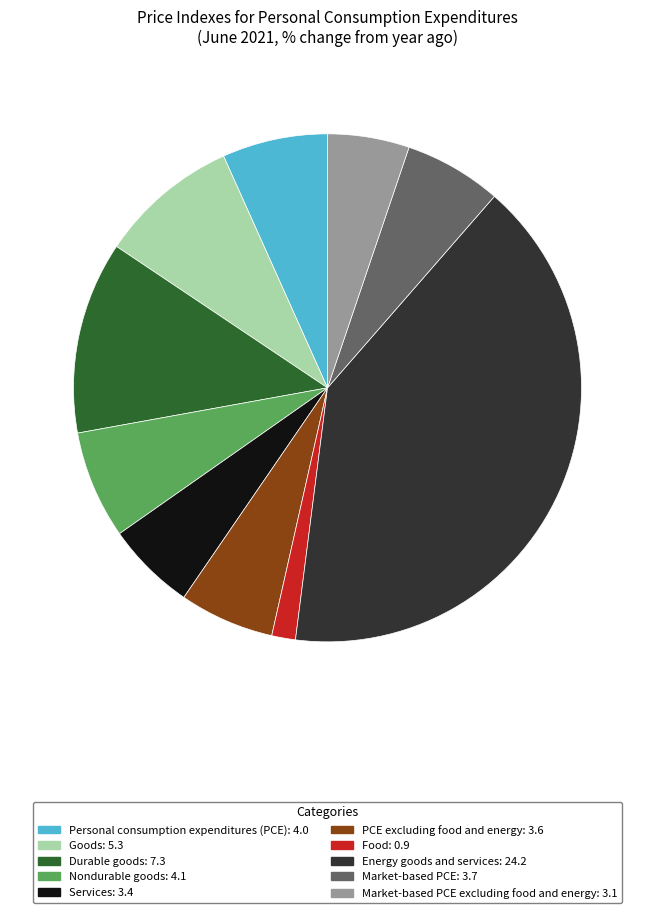

Is it true that Nondurable goods: 4.1 is 7% of the pie?

True